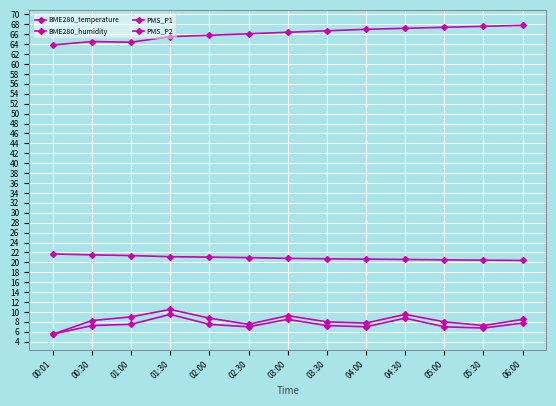

How many lines are shown in the chart?

4